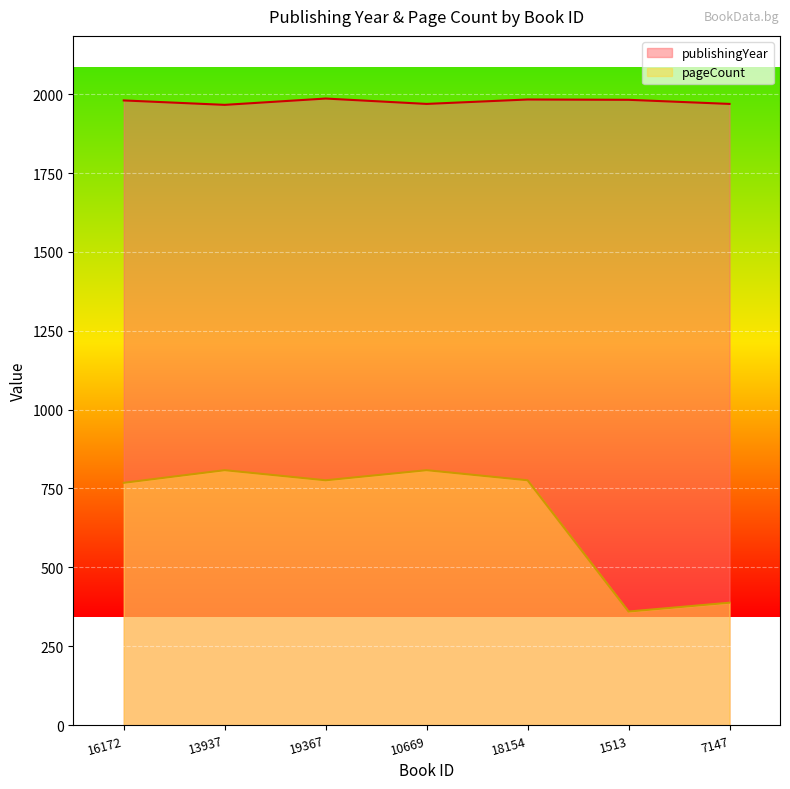

What is the minimum value shown in the chart?

360